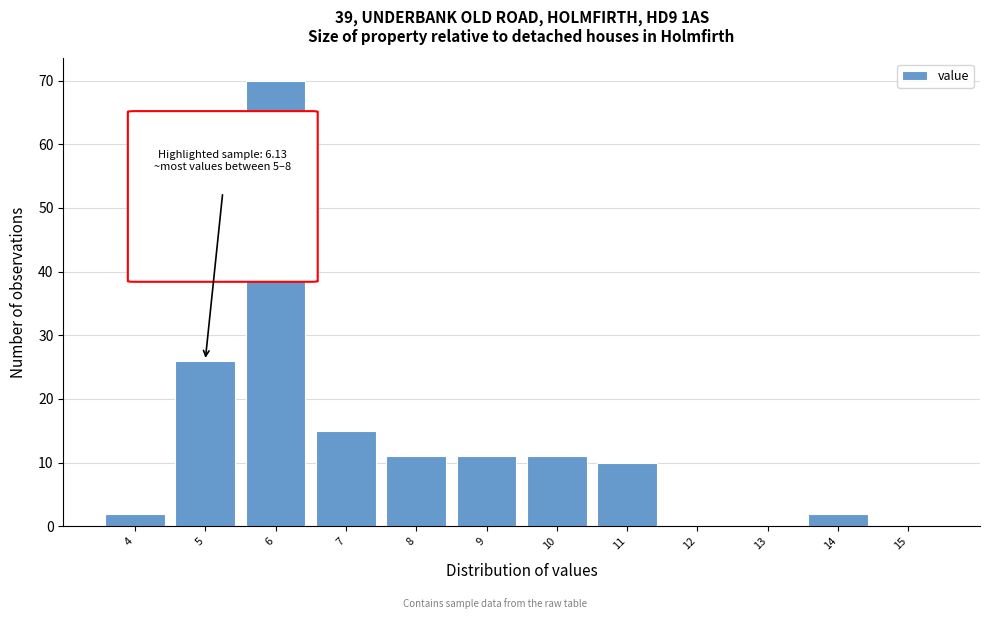

Reading left to right, extract all data points from this chart.

4=2	5=26	6=70	7=15	8=11	9=11	10=11	11=10	12=0	13=0	14=2	15=0